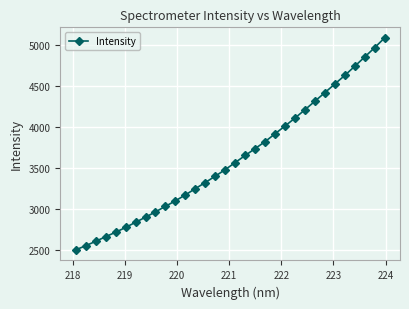

What is the average value?

3615.4